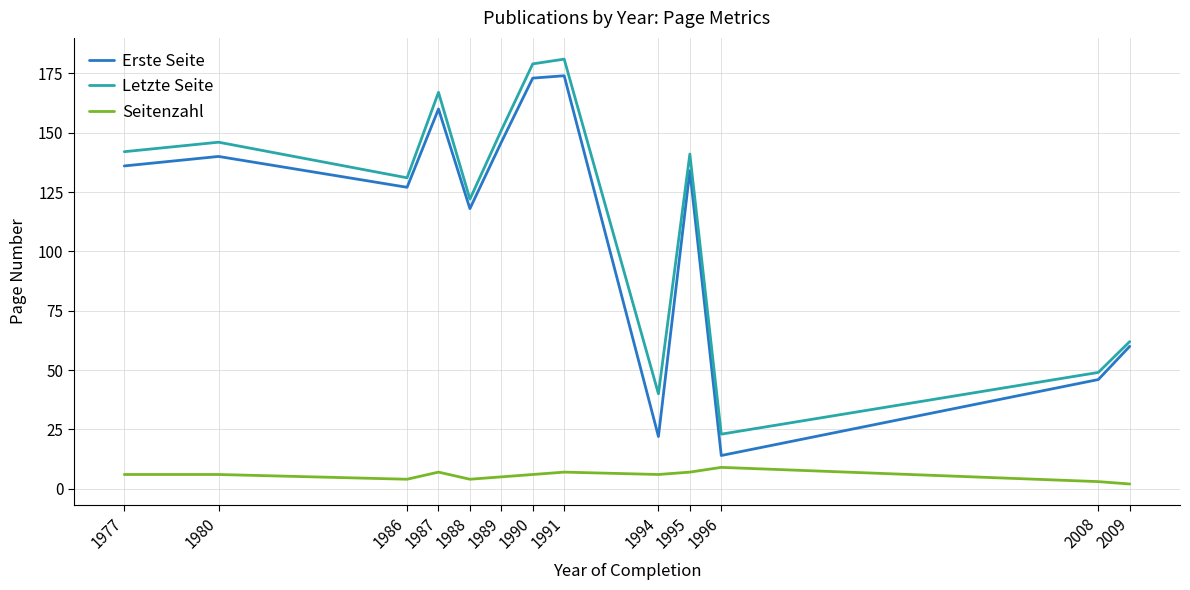

Where is the first local maximum for Erste Seite?

1980